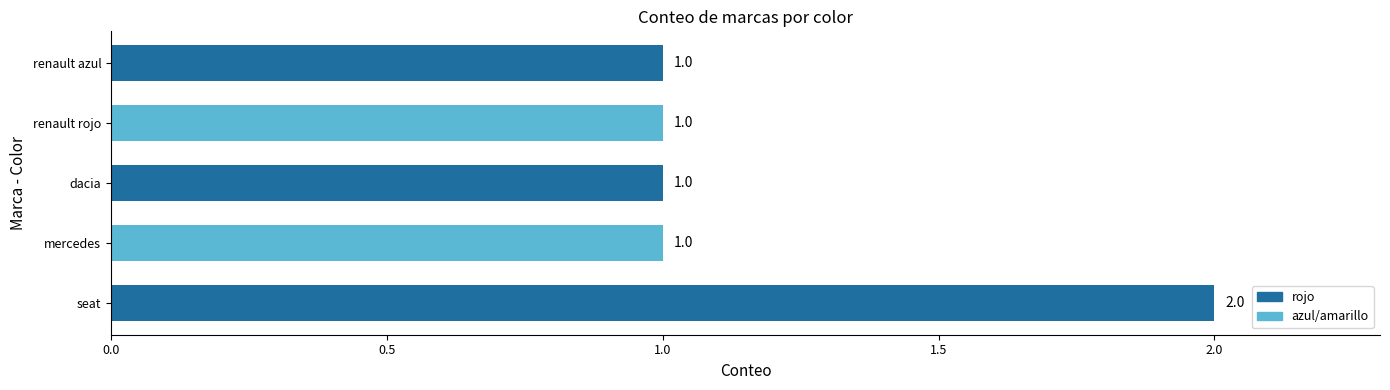

Which label corresponds to the largest value in the chart?

seat